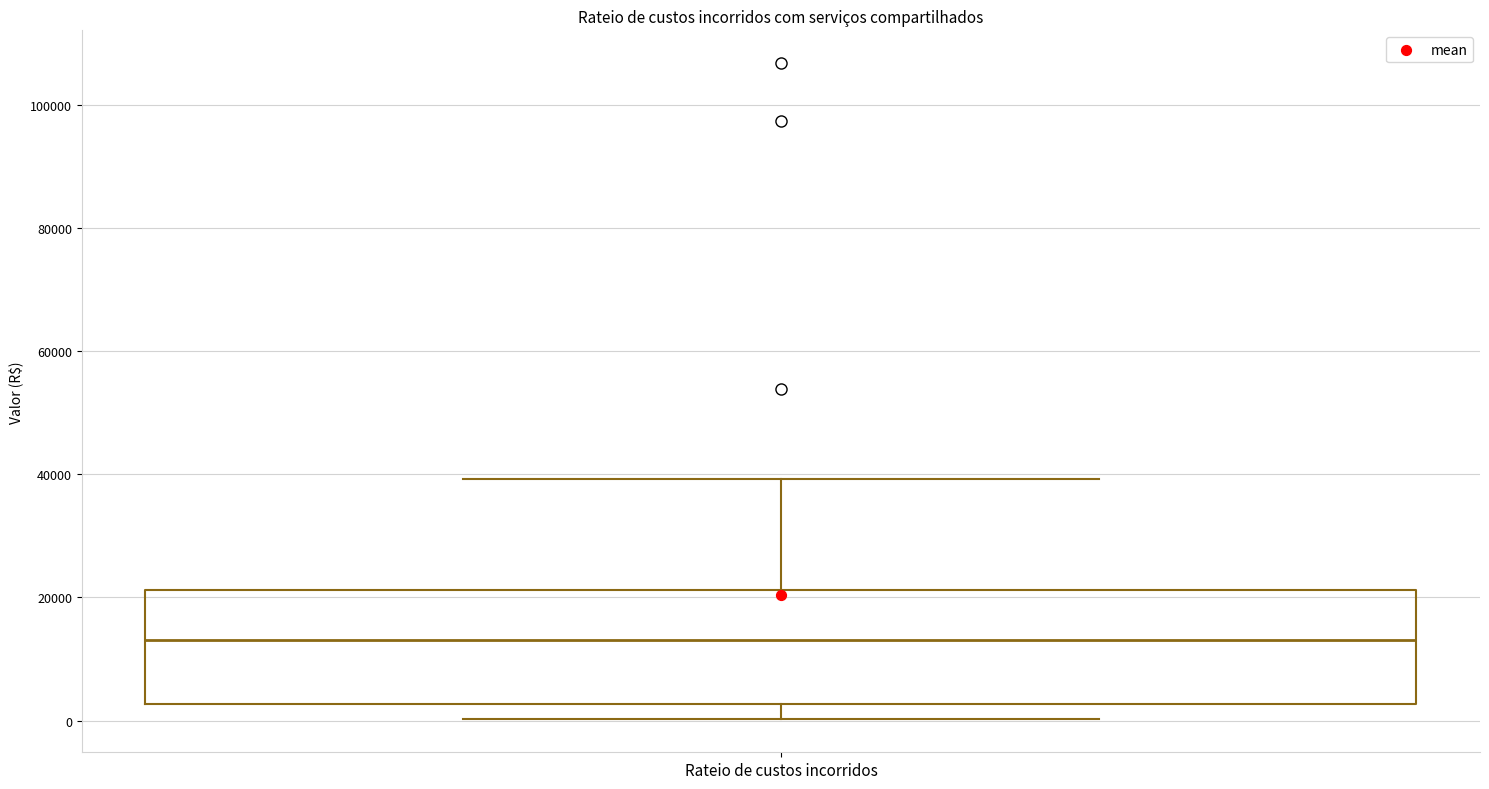

Where does the median line of the box for Rateio de custos incorridos sit on the y-axis? The values are not printed on the chart, so give them approximately, as read against the axis.

14000